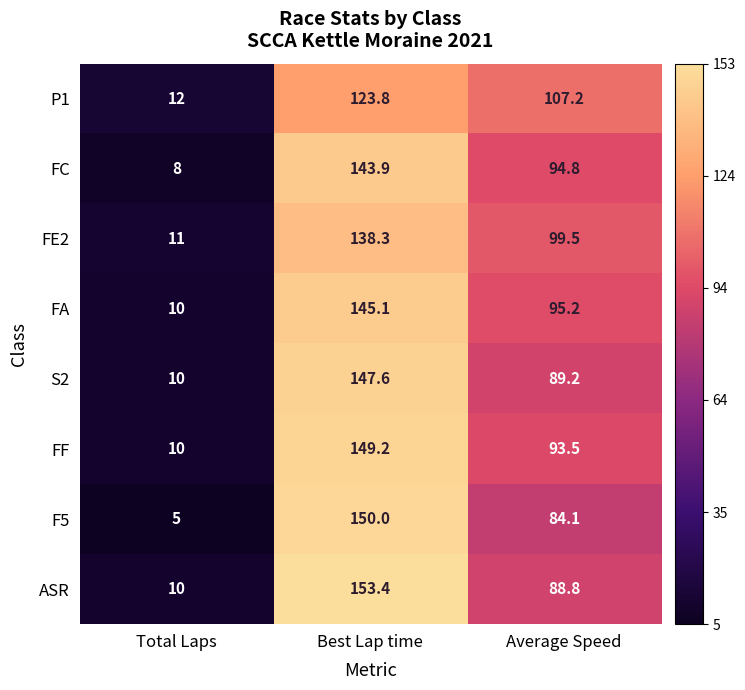

Between Total Laps and Best Lap time, which series saw the biggest shift?

F5